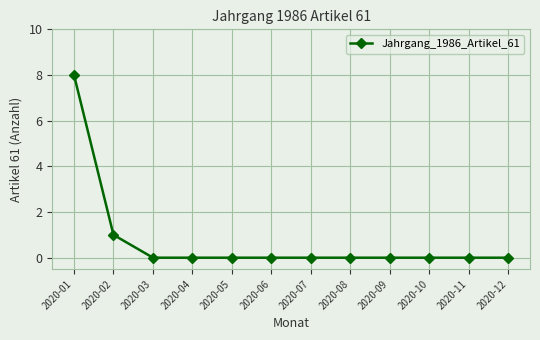

What is the difference between the values at 2020-12 and 2020-02?

1